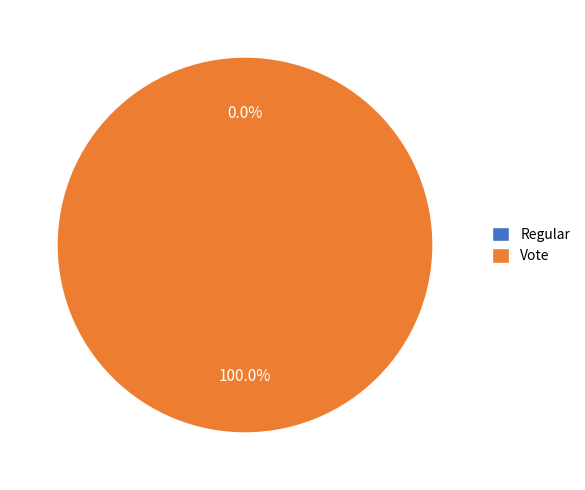

What is the smallest slice in the pie chart?

Regular